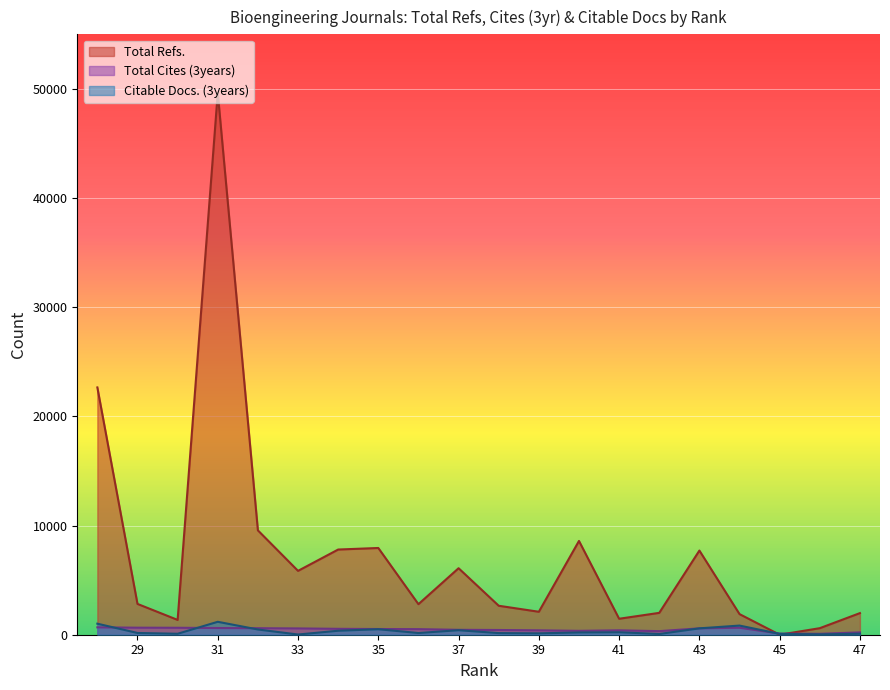

What is the greatest value displayed?

49642